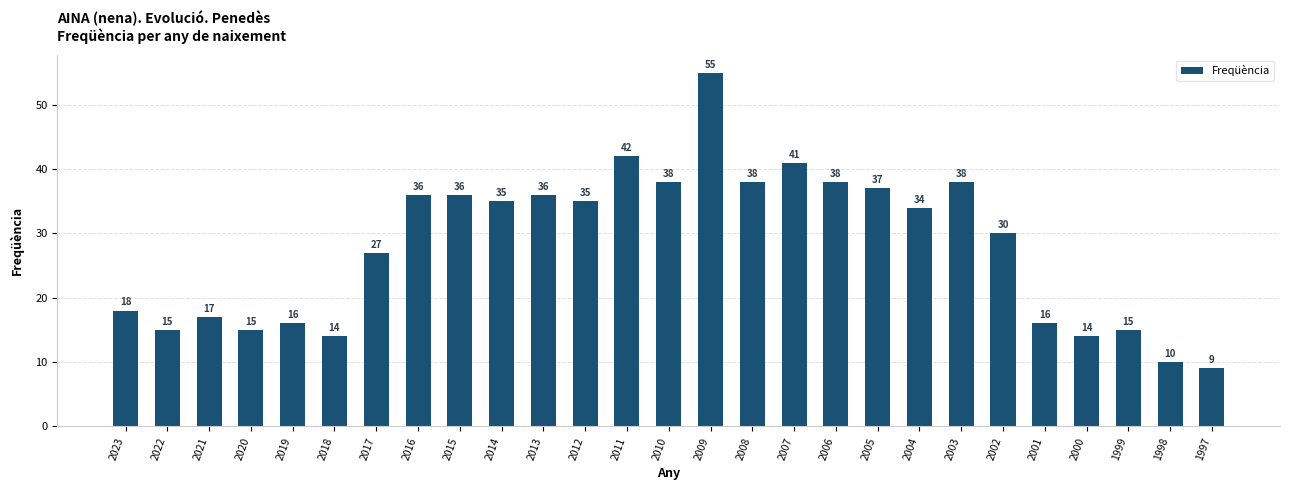

Reading left to right, list all the values displayed in this chart.

18	15	17	15	16	14	27	36	36	35	36	35	42	38	55	38	41	38	37	34	38	30	16	14	15	10	9